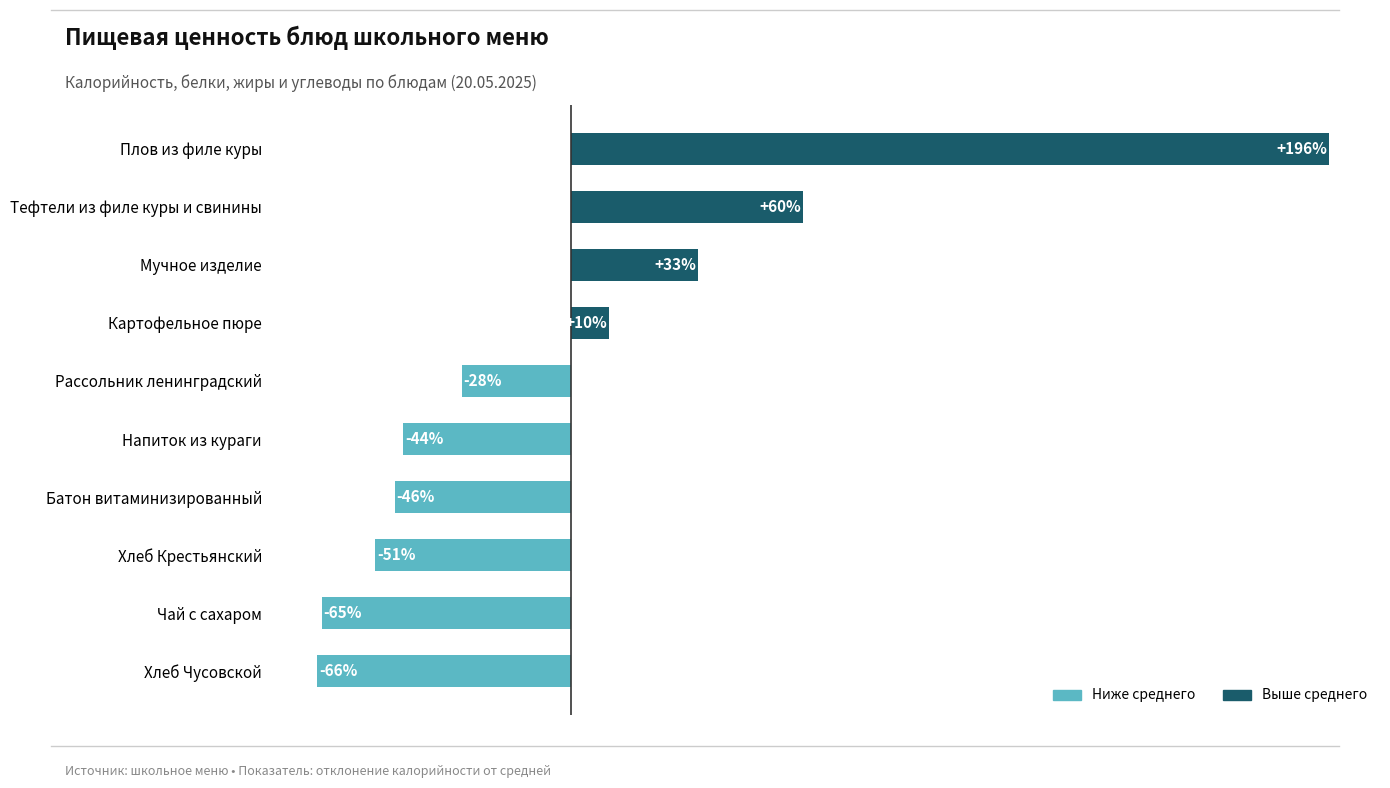

At which category does the chart reach its peak across all series?

Плов из филе куры